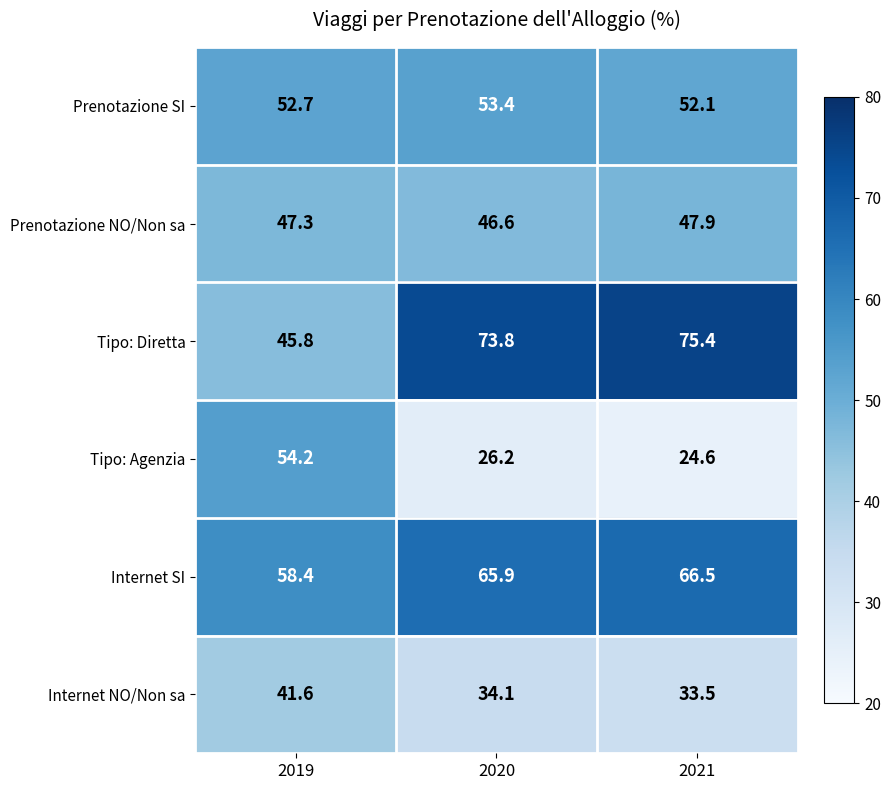

Reading left to right, transcribe all the data shown in this chart.

Prenotazione SI: 2019=52.7	2020=53.4	2021=52.1
Prenotazione NO/Non sa: 2019=47.3	2020=46.6	2021=47.9
Tipo: Diretta: 2019=45.8	2020=73.8	2021=75.4
Tipo: Agenzia: 2019=54.2	2020=26.2	2021=24.6
Internet SI: 2019=58.4	2020=65.9	2021=66.5
Internet NO/Non sa: 2019=41.6	2020=34.1	2021=33.5